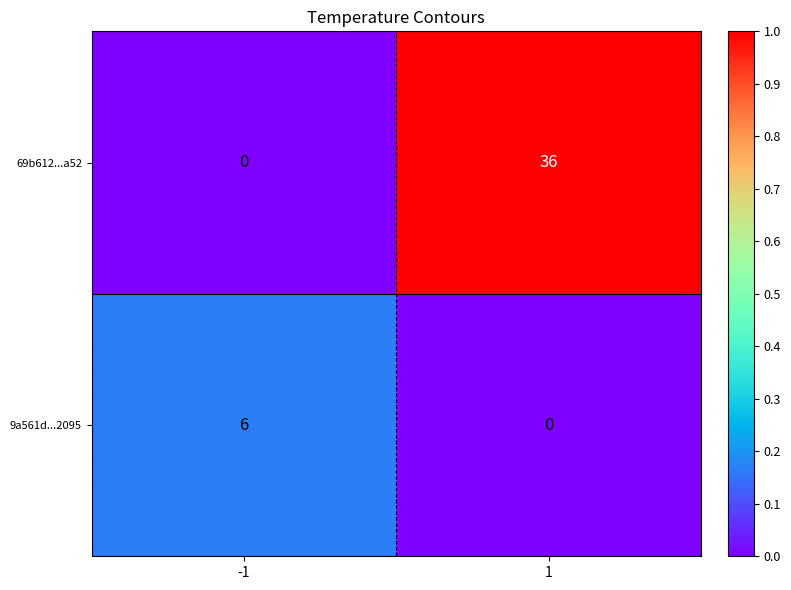

List the series in order of their overall mean, highest first.

69b612...a52, 9a561d...2095